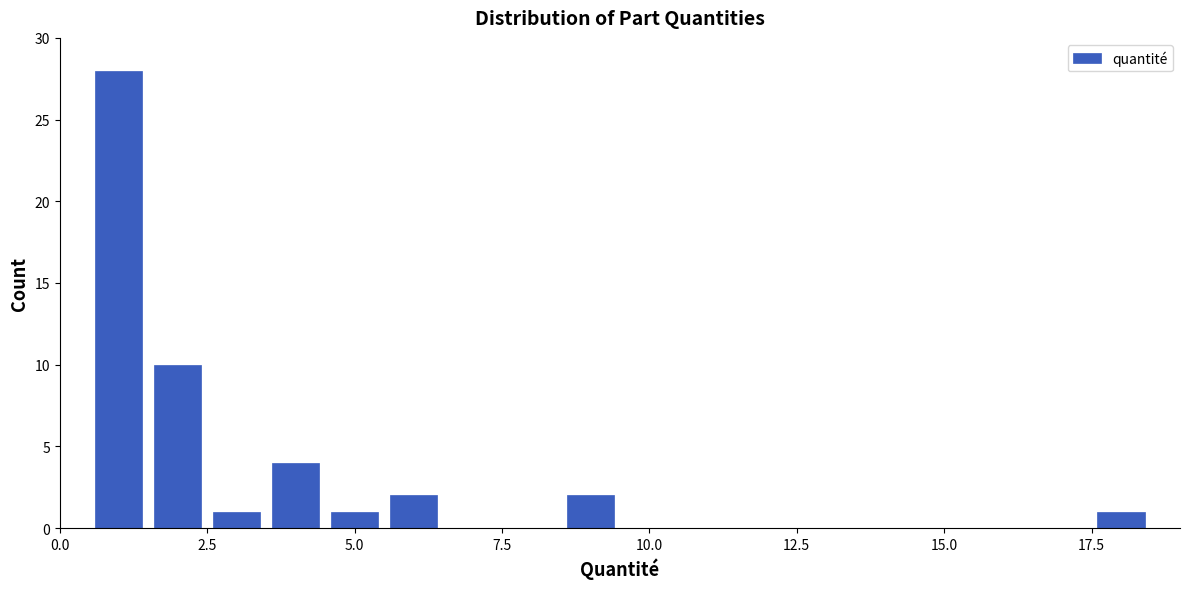

Read against the x-axis, roughly where is the centre of the tallest bar?

1.0